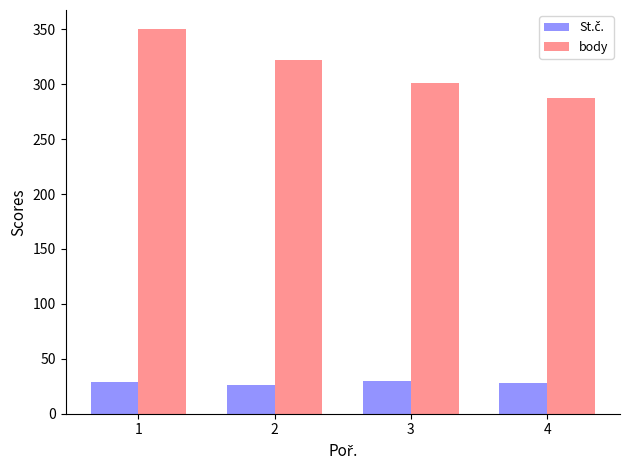

At how many categories does at least one series exceed 141?

4